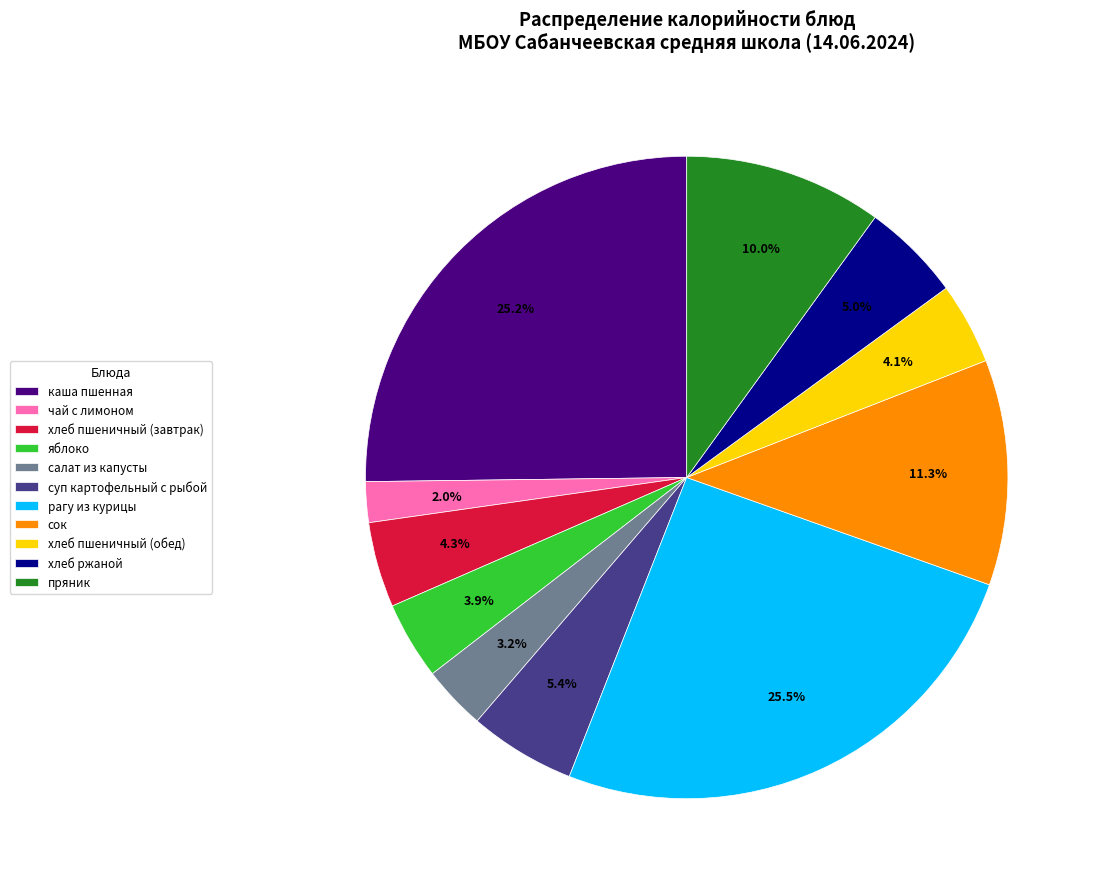

Count the number of slices in the pie.

11